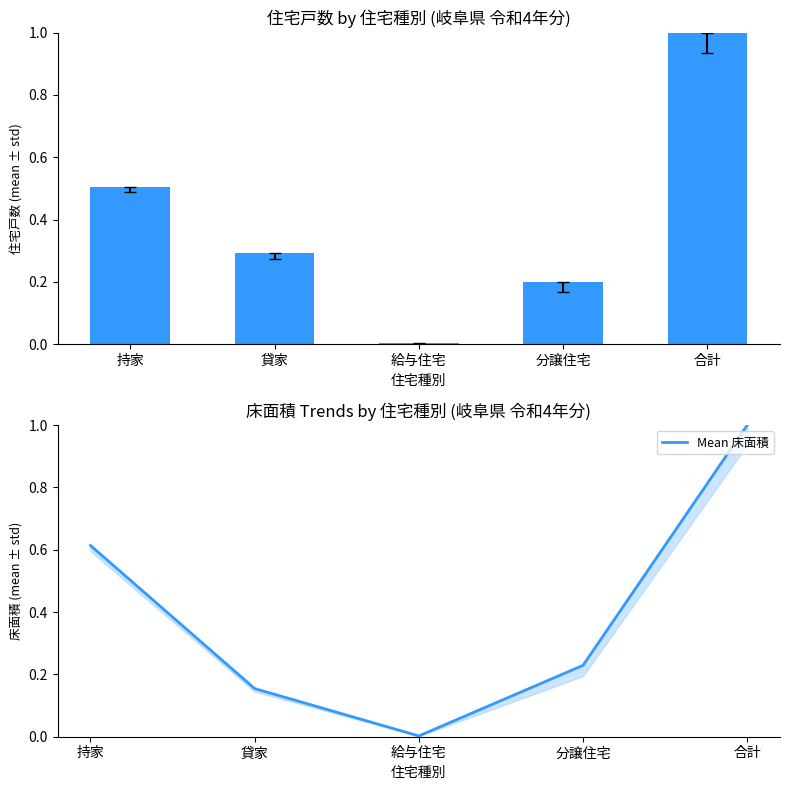

How many series are shown in this chart?

2